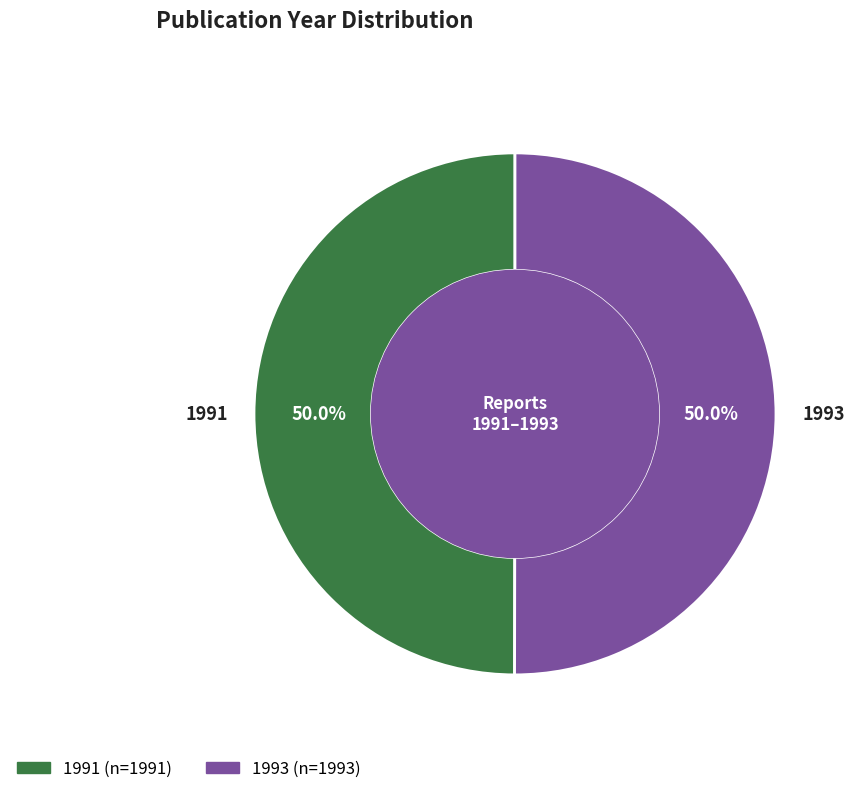

To the nearest percent, what percentage of the pie is 1991?

50%